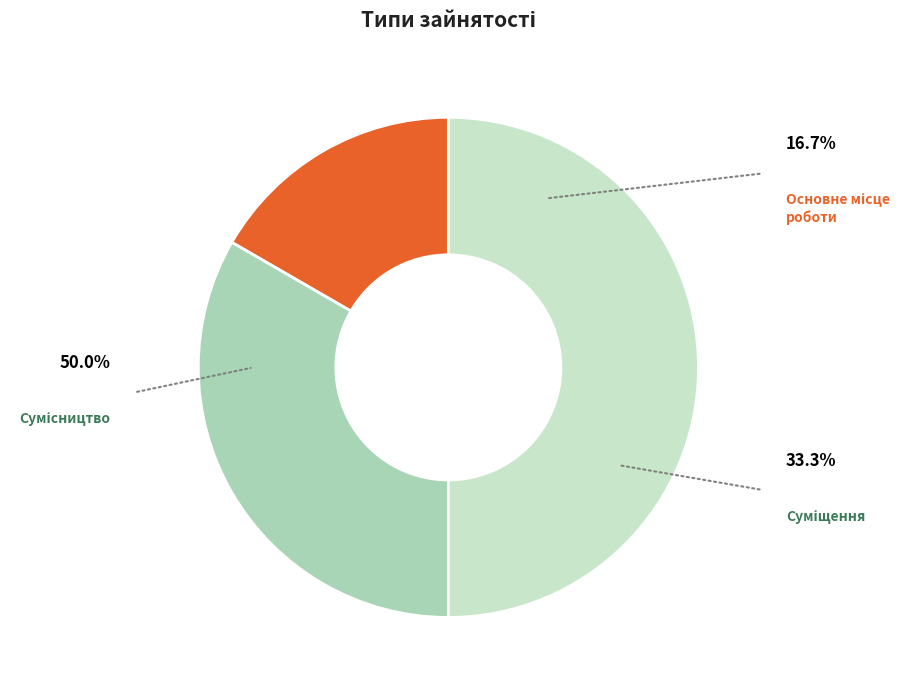

To the nearest percent, what portion does Сумісництво represent?

50%